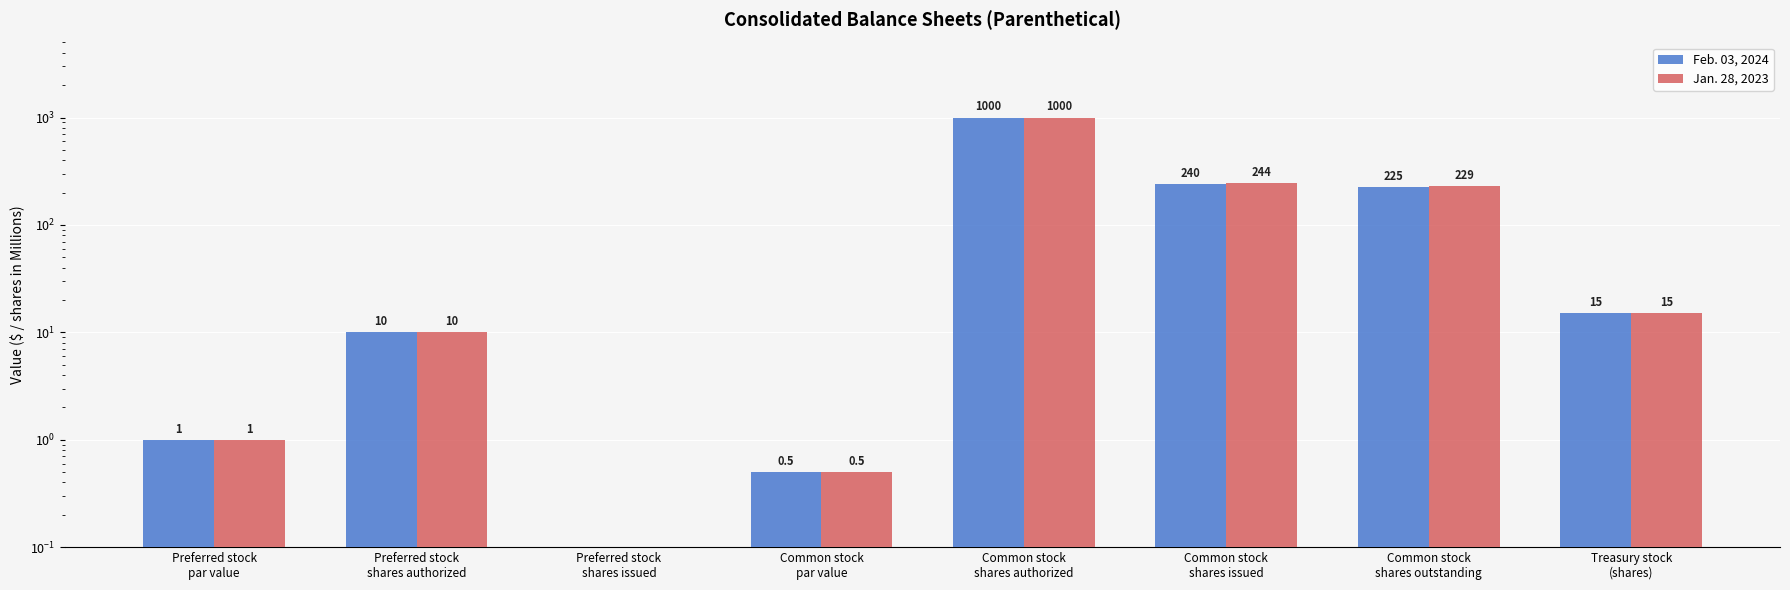

At which label is Jan. 28, 2023 closest to 500?

Common stock
shares issued